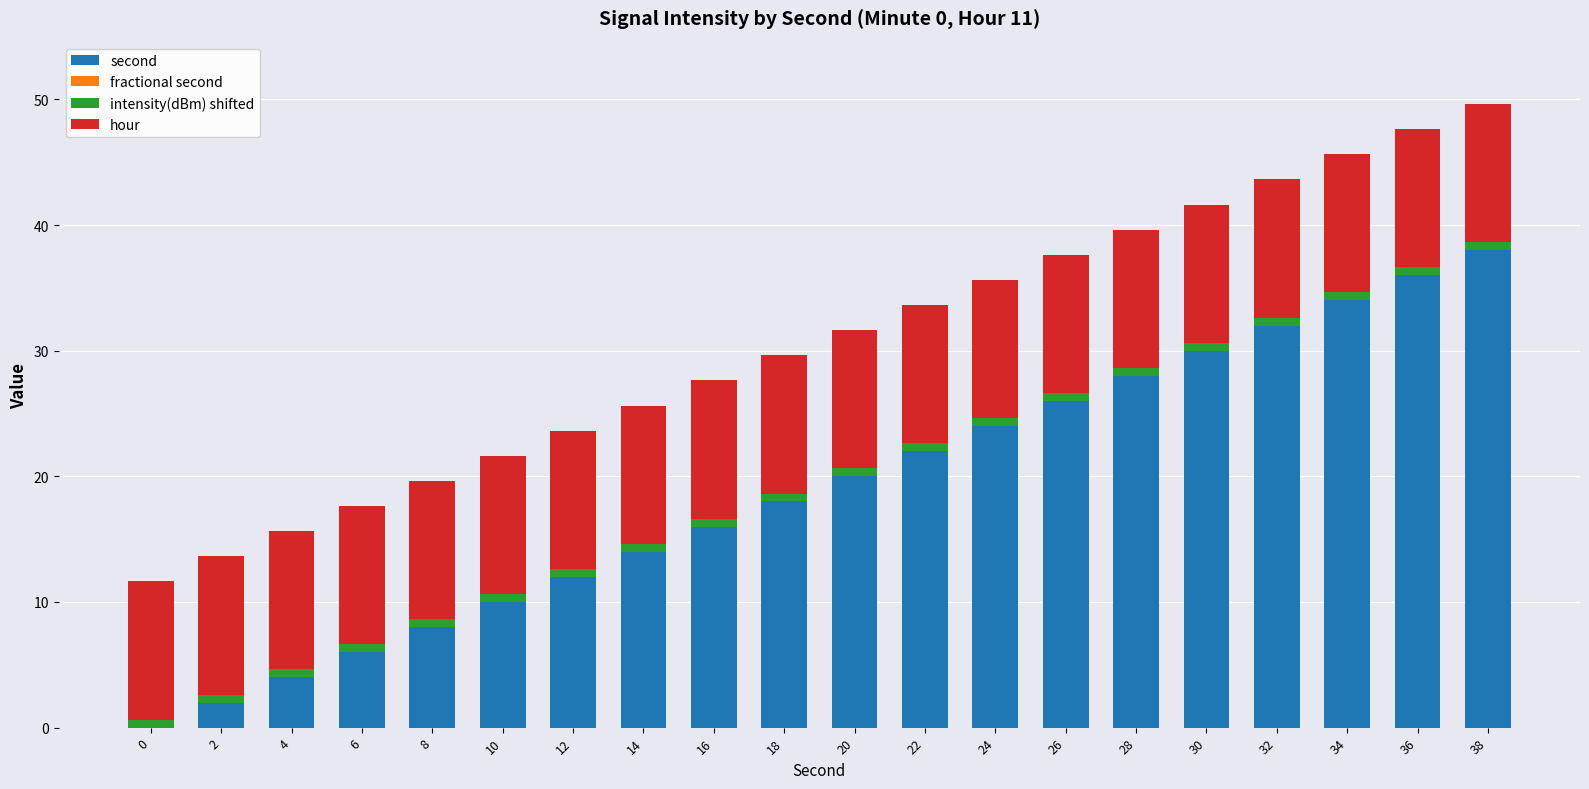

True or false: second has a value of 24.0 at 24.

True